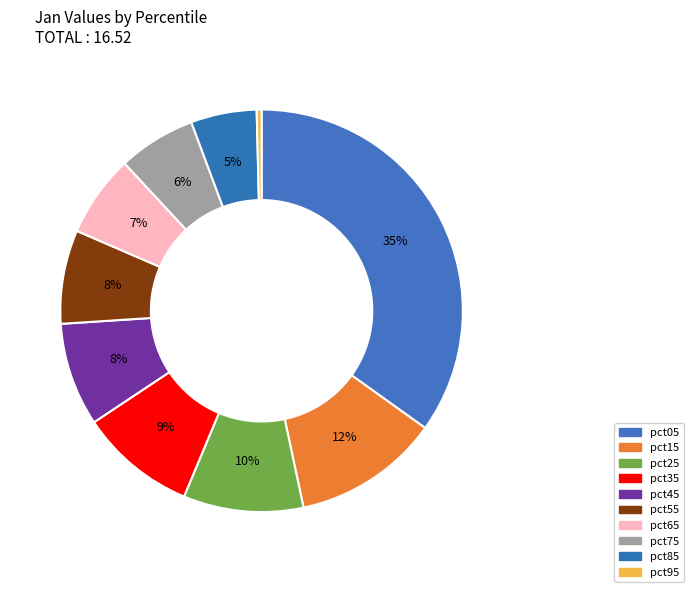

How much of the chart is everything except pct85?

94.7%